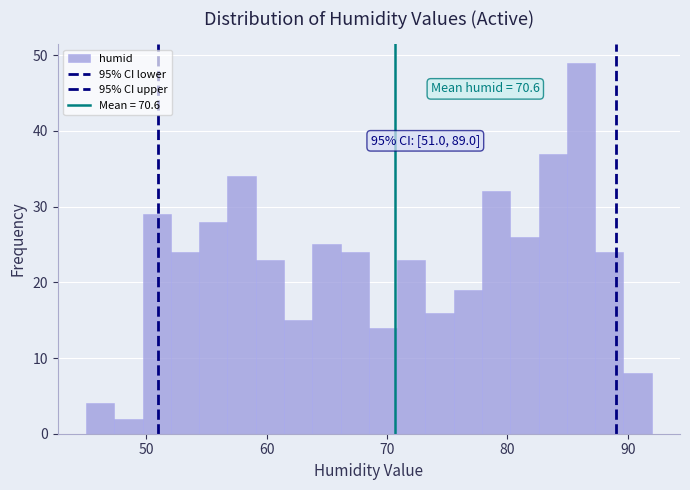

Read against the x-axis, roughly where is the centre of the tallest bar?

86